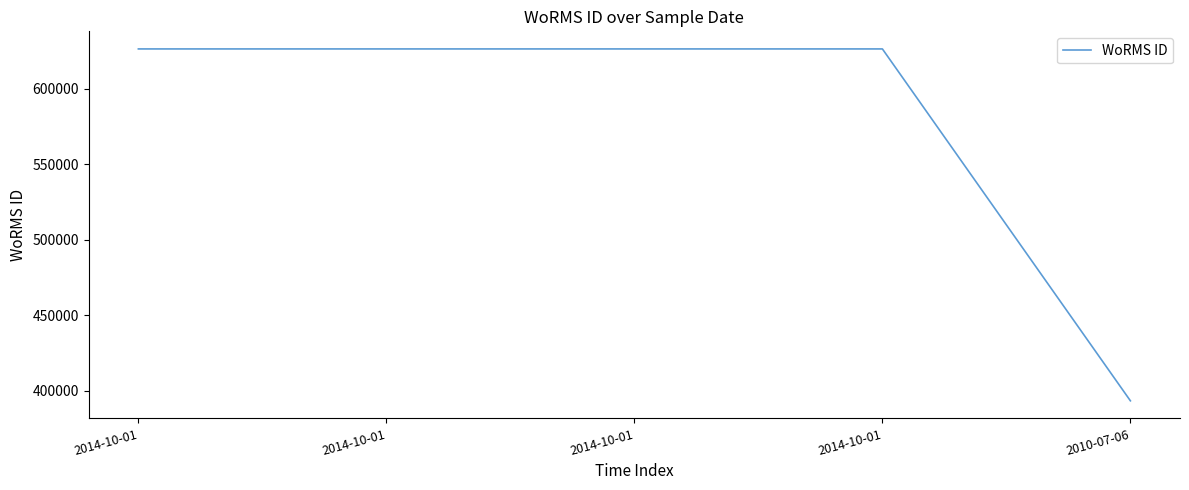

Count the number of categories in the chart.

5